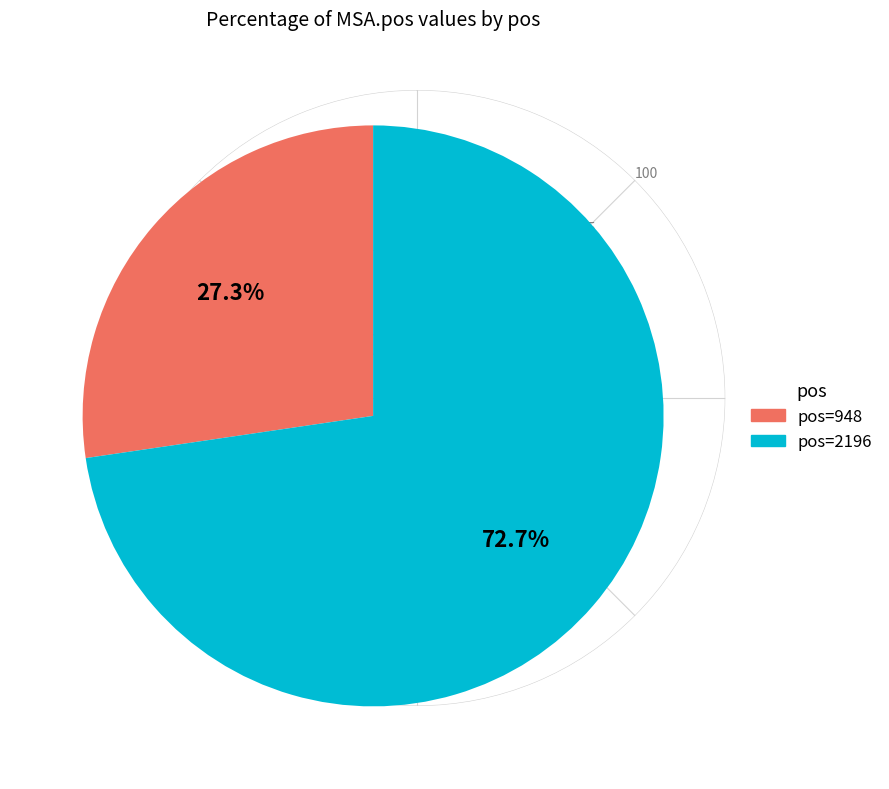

Is there a majority slice in this chart?

Yes